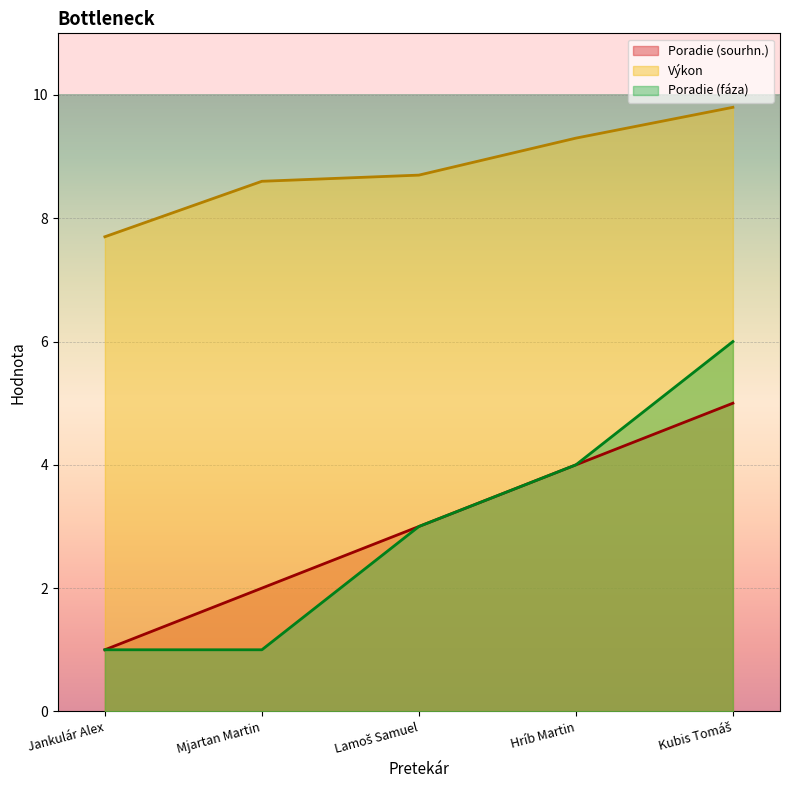

Reading right to left, transcribe all the data shown in this chart.

Poradie (sourhn.): 5.0	4.0	3.0	2.0	1.0
Výkon: 9.8	9.3	8.7	8.6	7.7
Poradie (fáza): 6.0	4.0	3.0	1.0	1.0